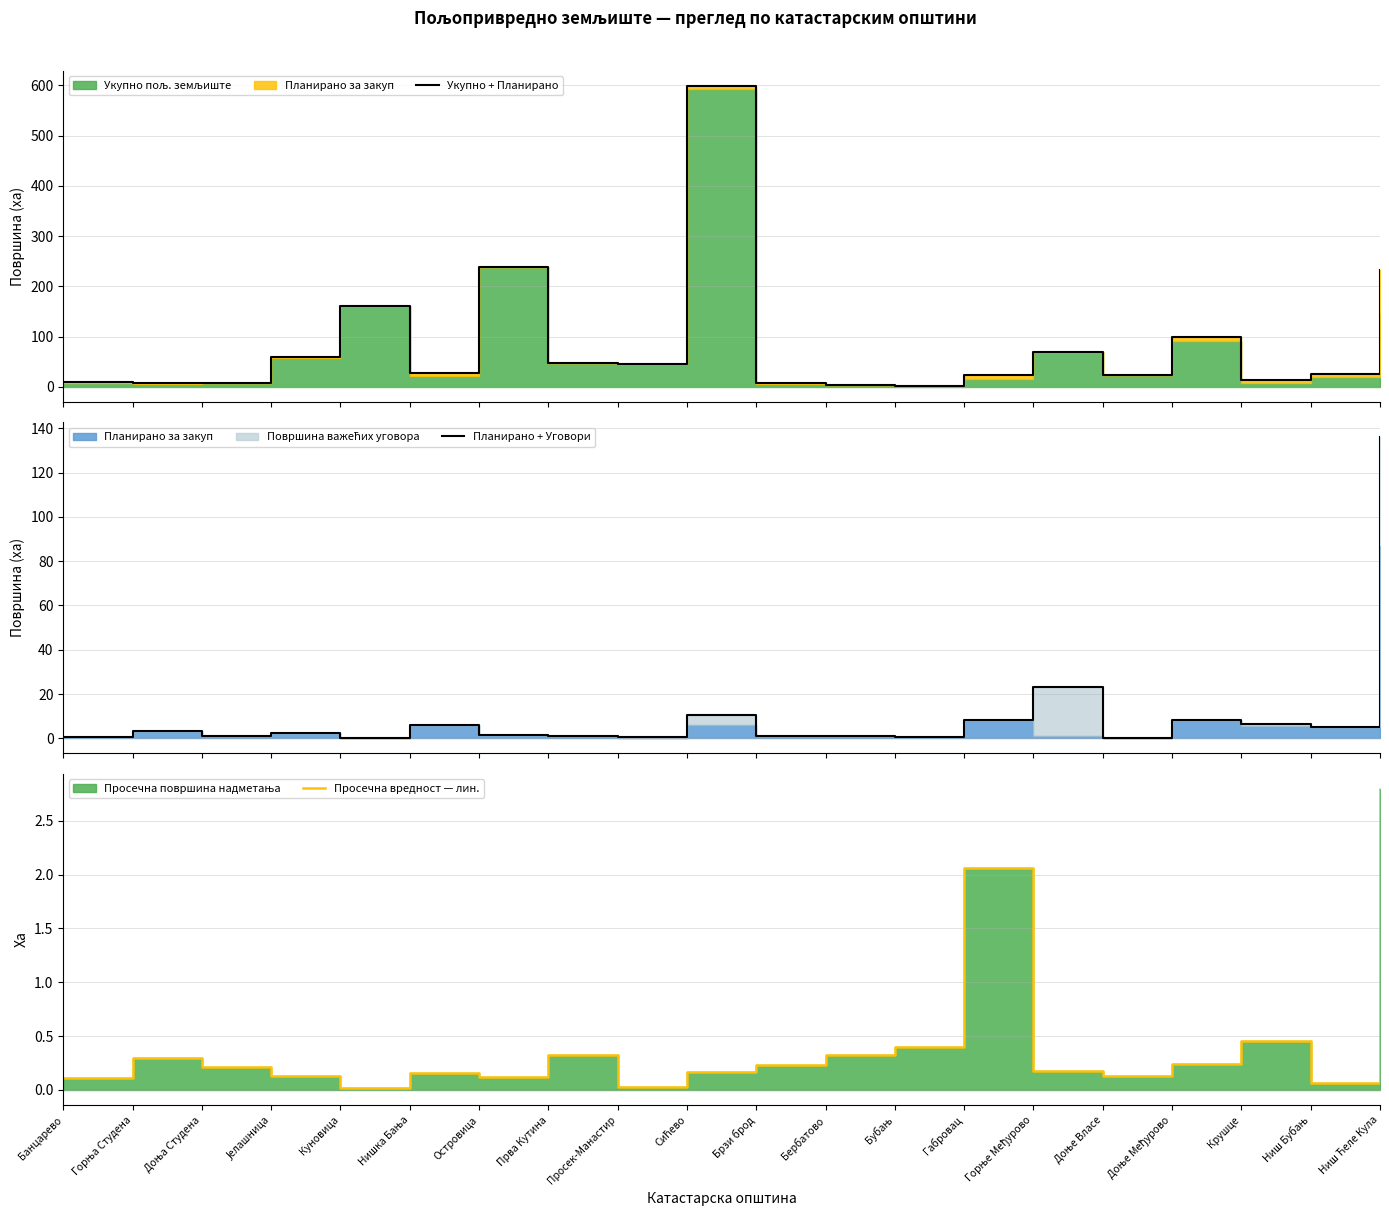

What is the difference between the maximum and minimum values in the Планирано + Уговори series?

135.7